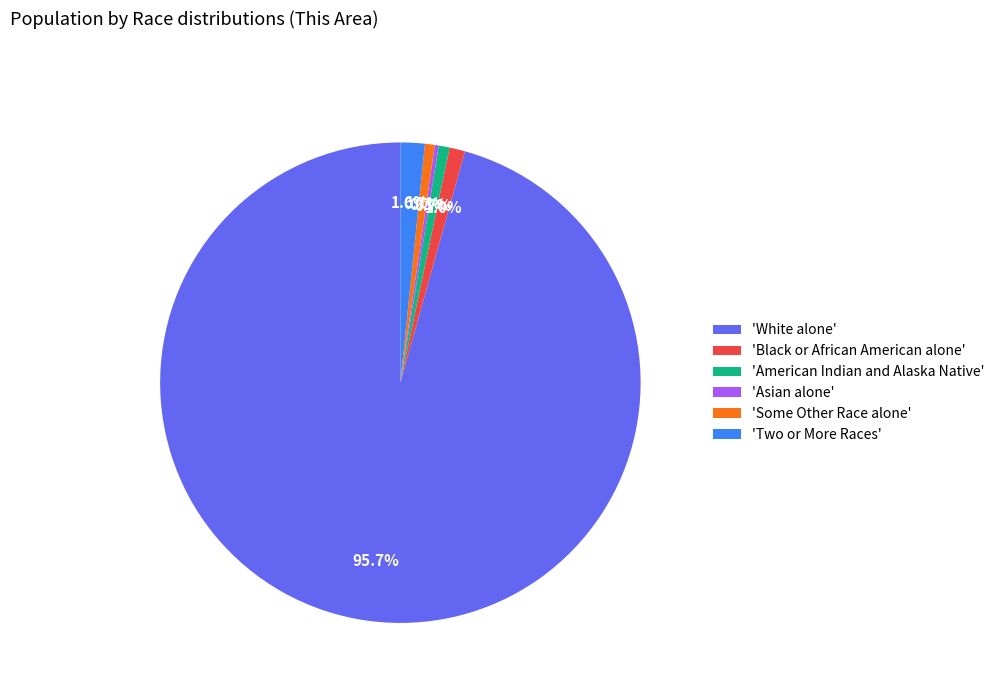

Between 'Some Other Race alone' and 'White alone', which is larger?

'White alone'